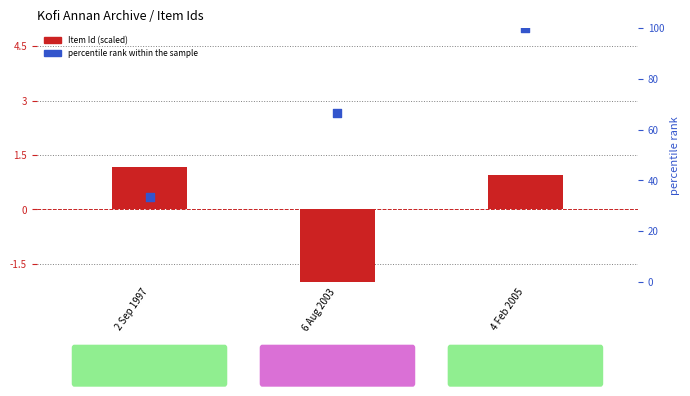

At which category is the sum across all series the highest?

4 Feb 2005